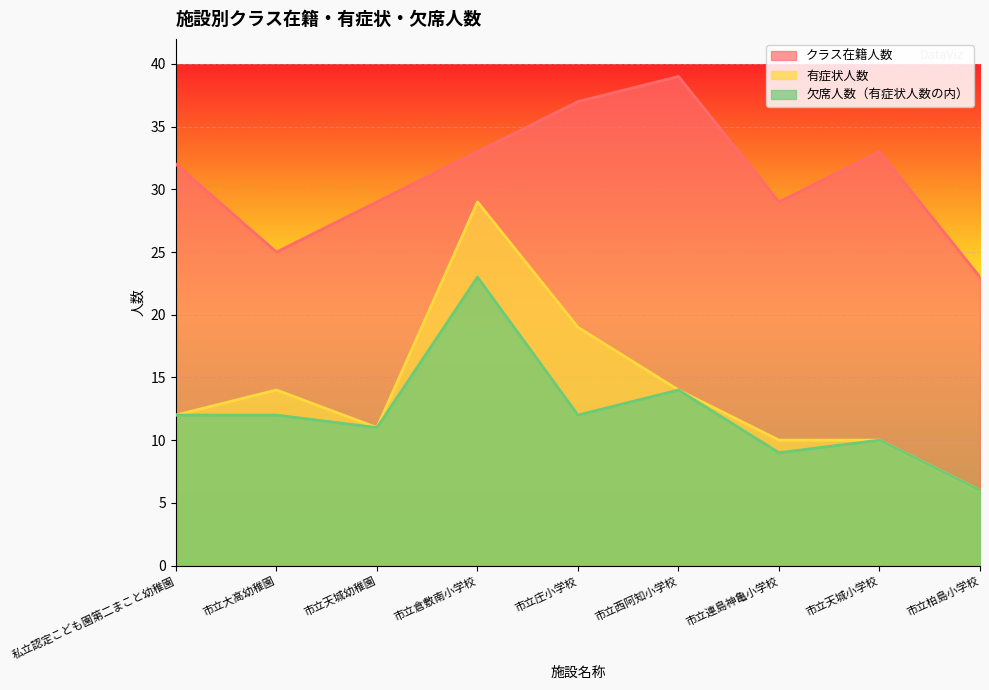

In 欠席人数（有症状人数の内）, how many points are lower than both neighbors (excluding endpoints)?

3